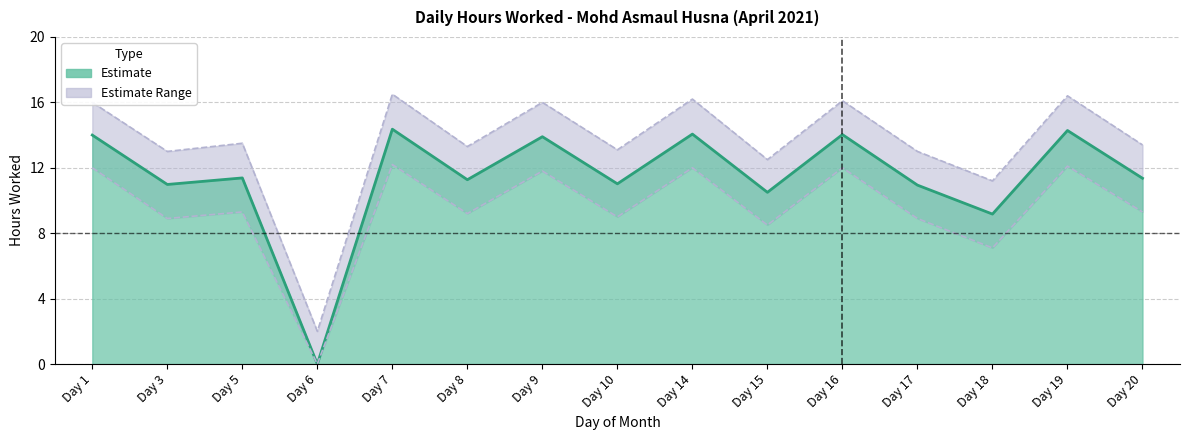

Which category has the highest value across all series?

Day 7